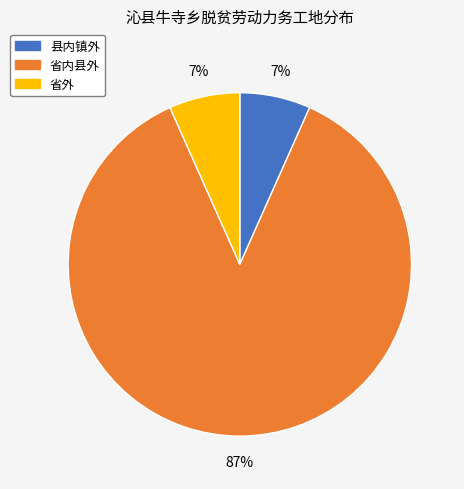

The 省内县外 slice represents 87% of the pie. True or false?

True